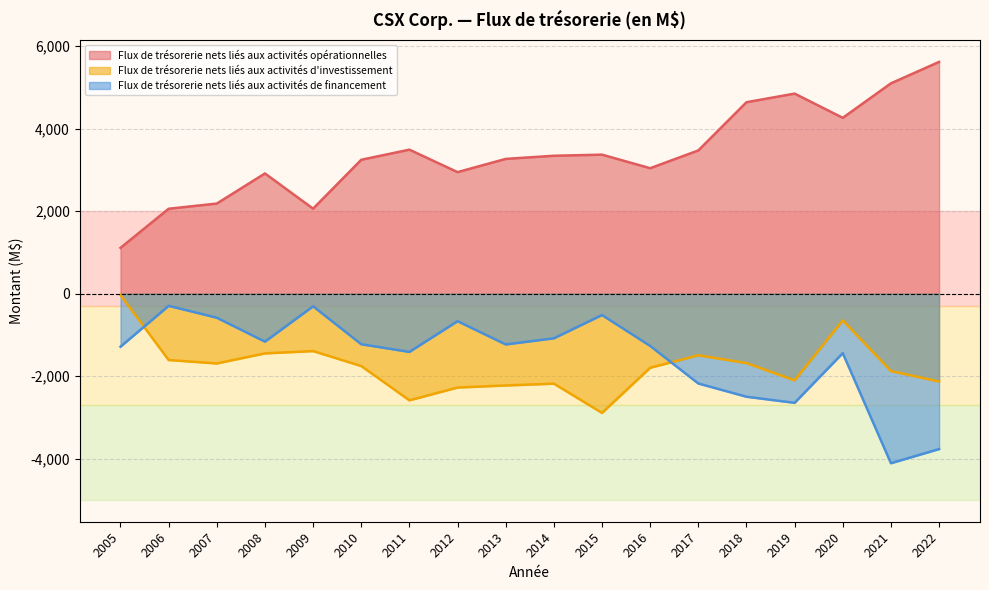

At 2018, list the series in order from smallest to largest.

Flux de trésorerie nets liés aux activités de financement, Flux de trésorerie nets liés aux activités d'investissement, Flux de trésorerie nets liés aux activités opérationnelles